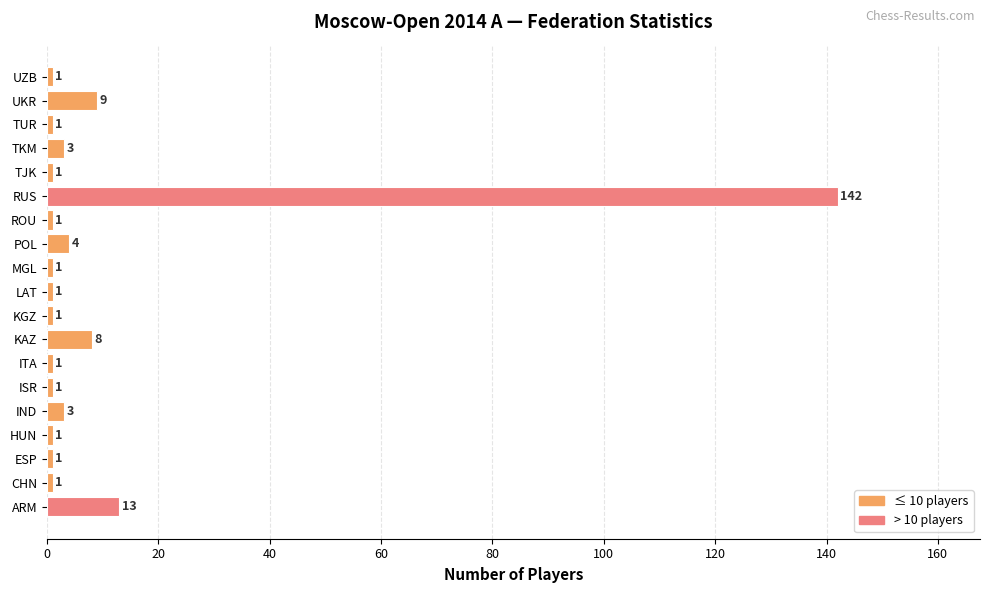

What is the minimum value shown in the chart?

1